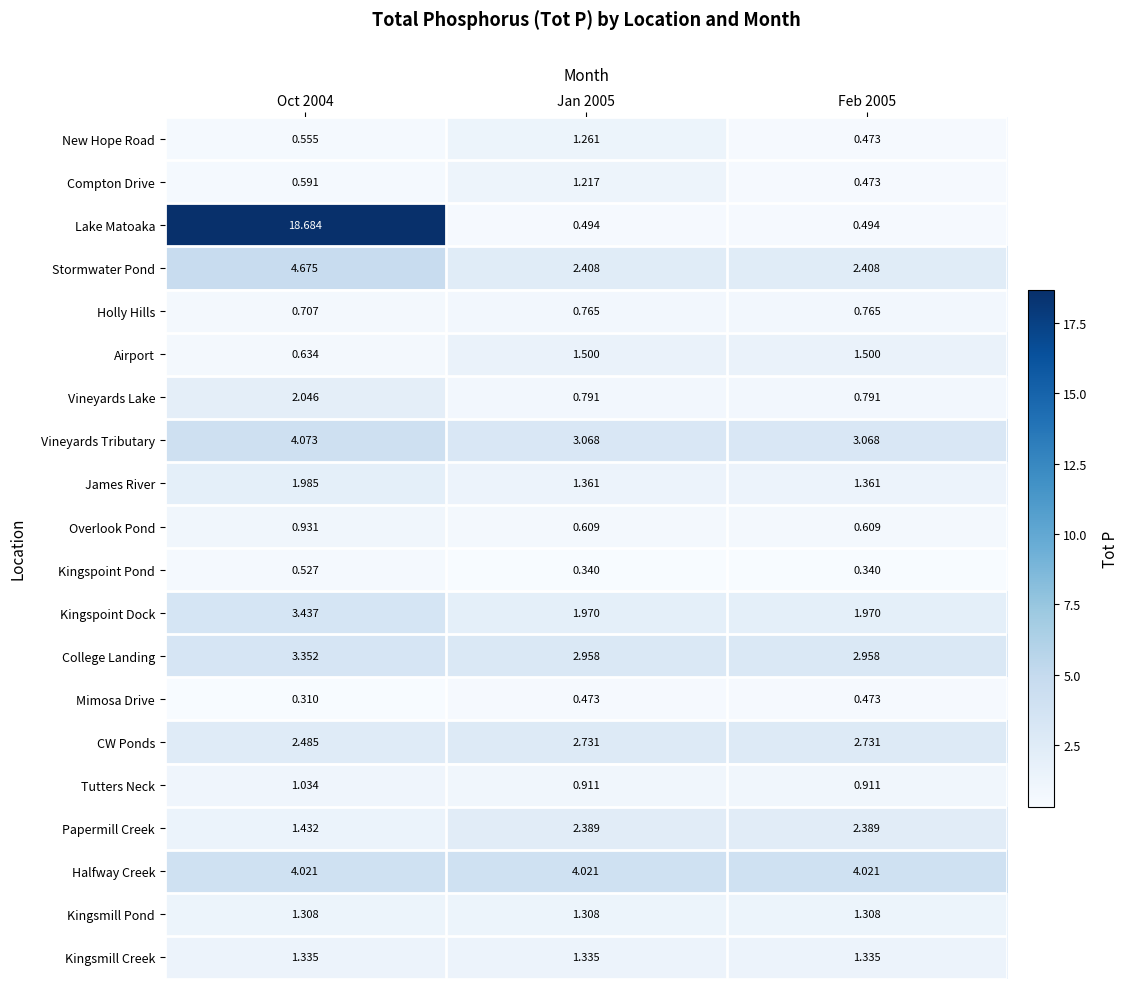

At which category does the chart reach its peak across all series?

Oct 2004